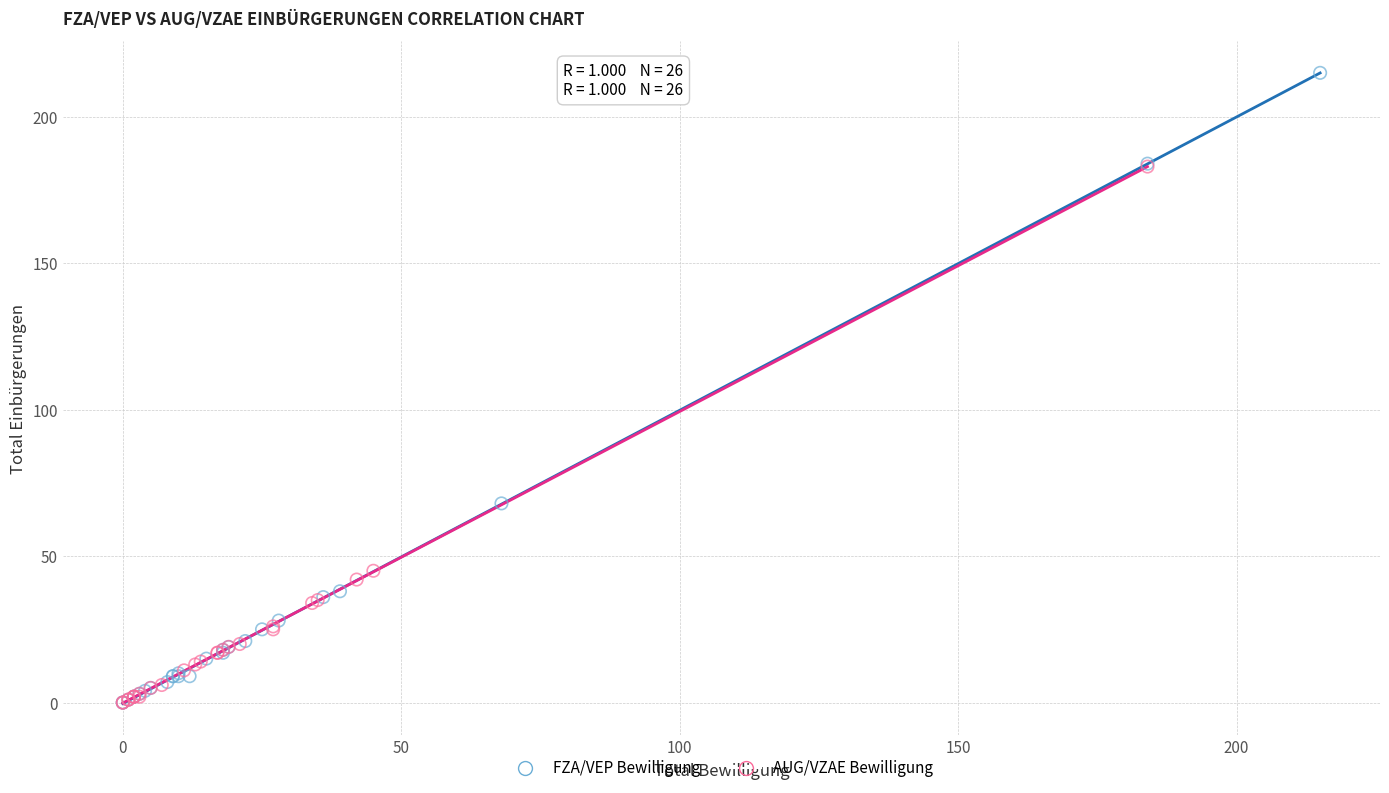

Which series reaches the maximum Y coordinate?

FZA/VEP Bewilligung